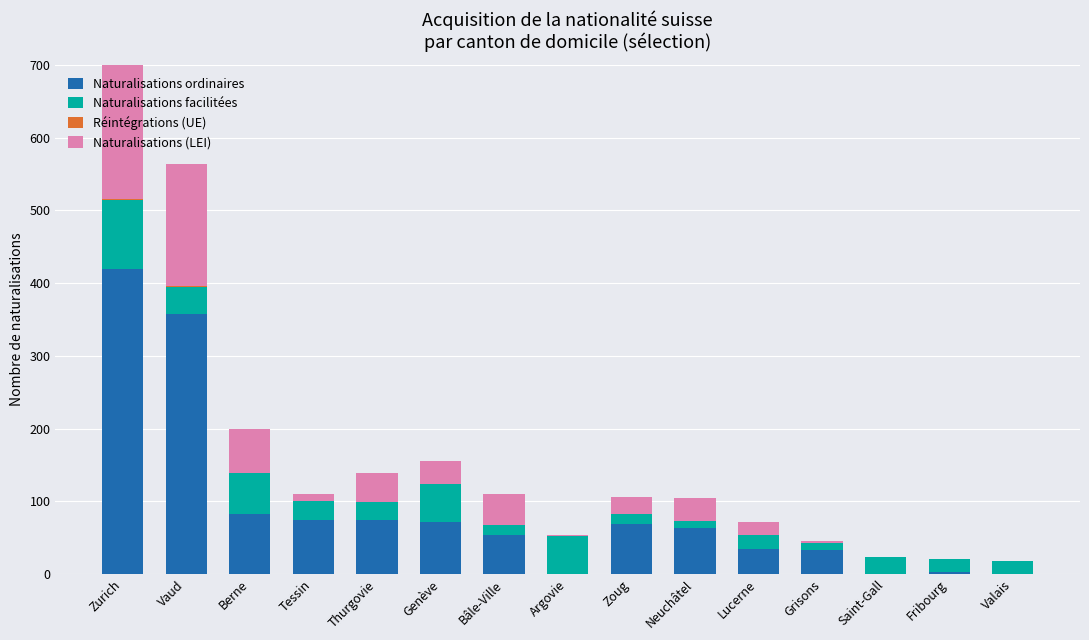

What are all the series names shown in the legend?

Naturalisations ordinaires, Naturalisations facilitées, Réintégrations (UE), Naturalisations (LEI)